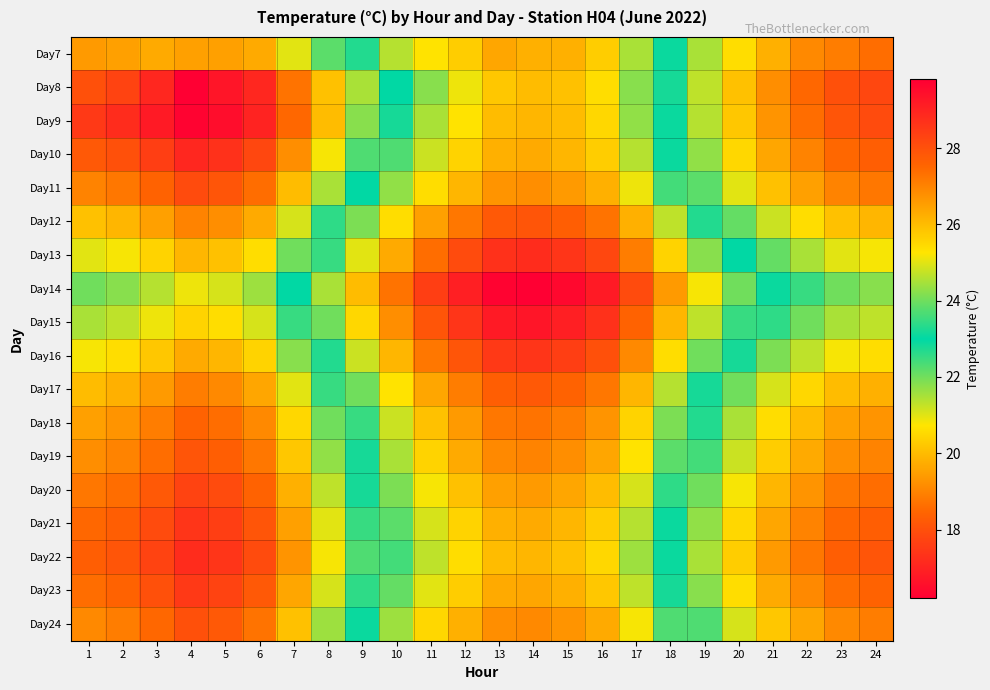

Between 13 and 4, which is larger?

13